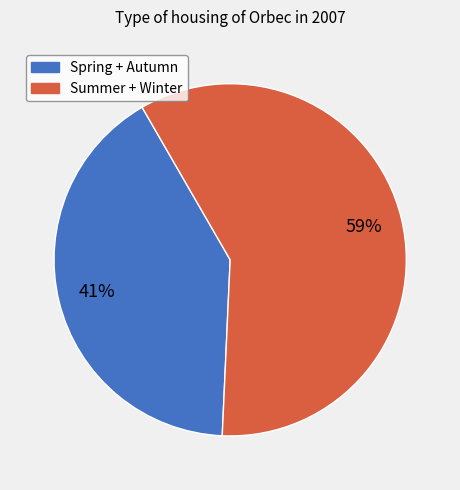

To the nearest percent, what portion does Summer + Winter represent?

59%